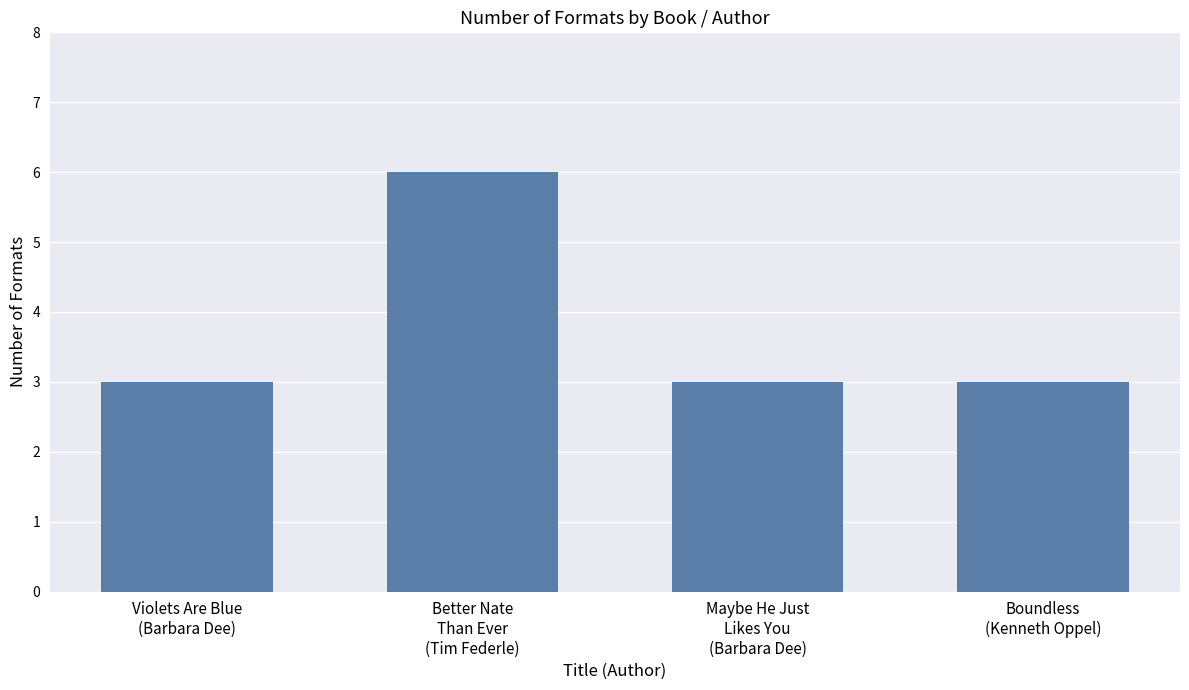

What position from the right is Boundless
(Kenneth Oppel)?

1